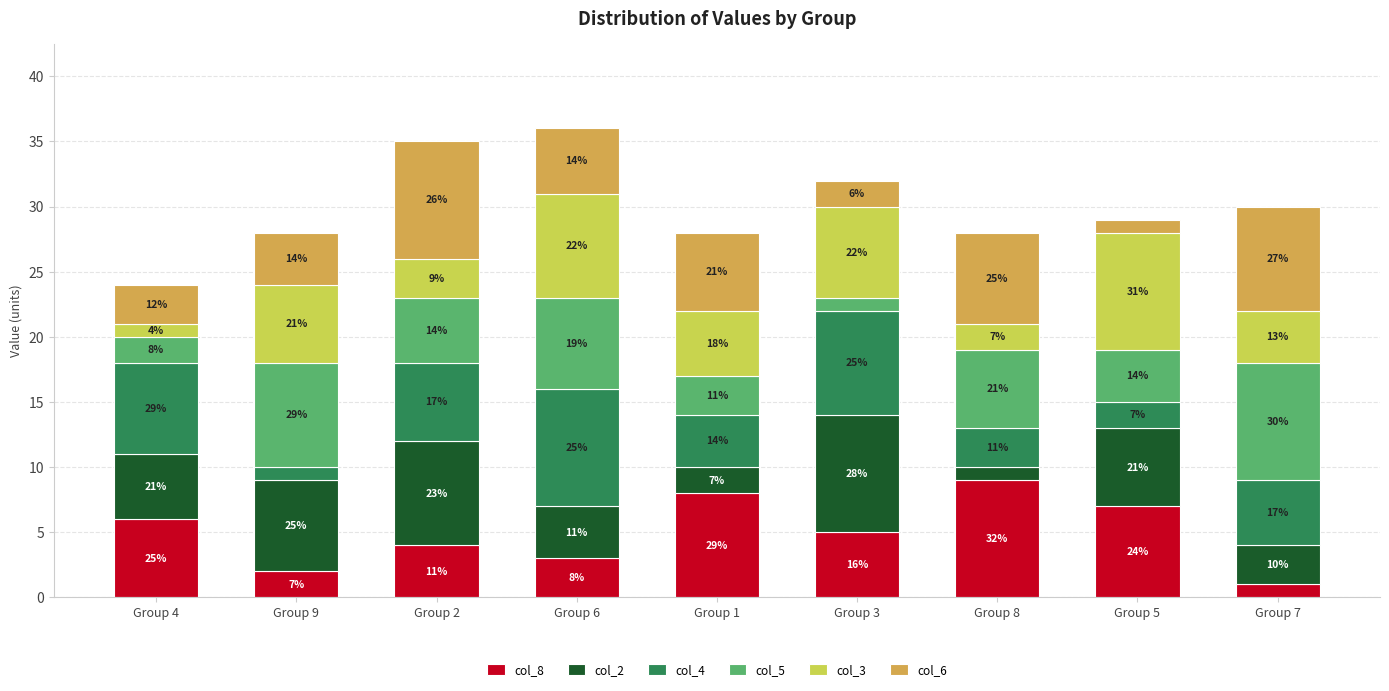

What are all the series names shown in the legend?

col_8, col_2, col_4, col_5, col_3, col_6